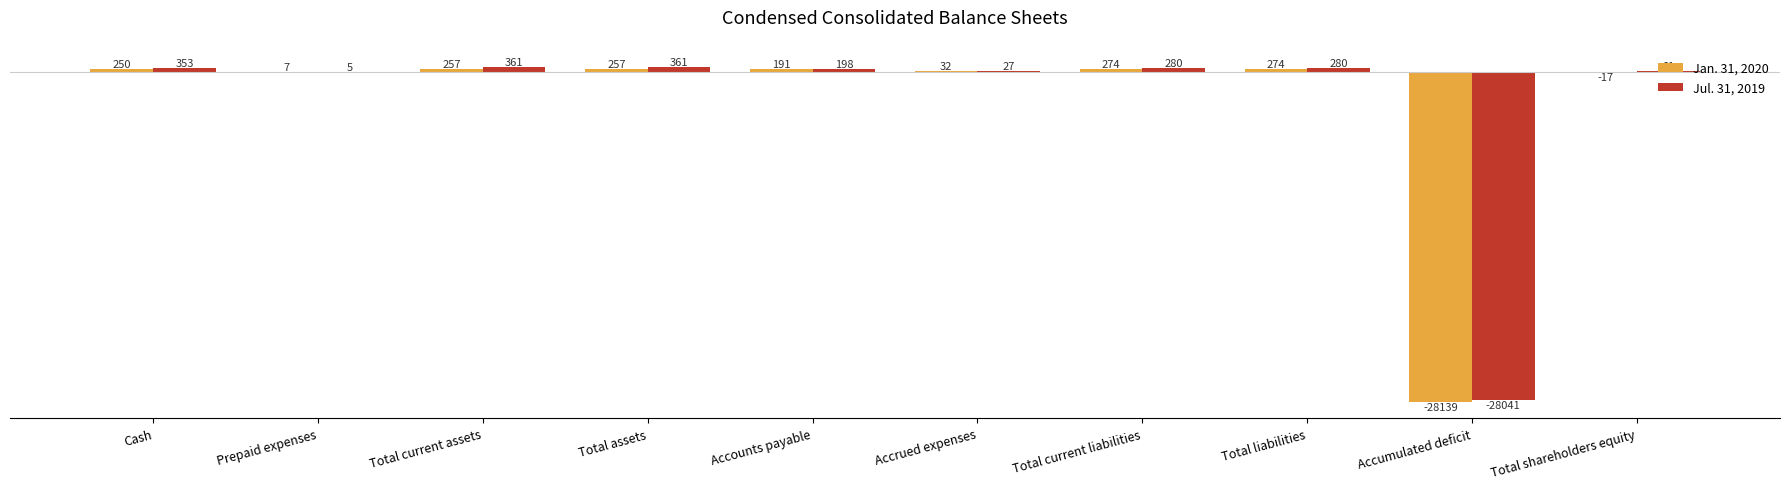

Count the number of categories in the chart.

10